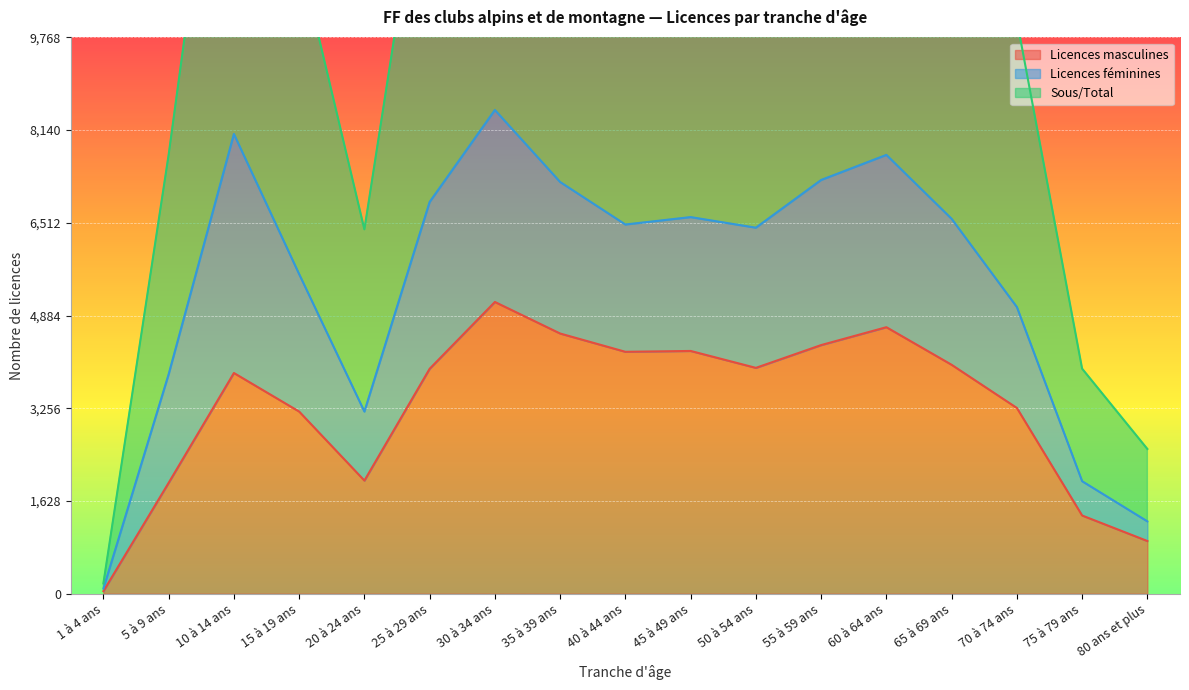

Which series has the widest spread of values?

Sous/Total